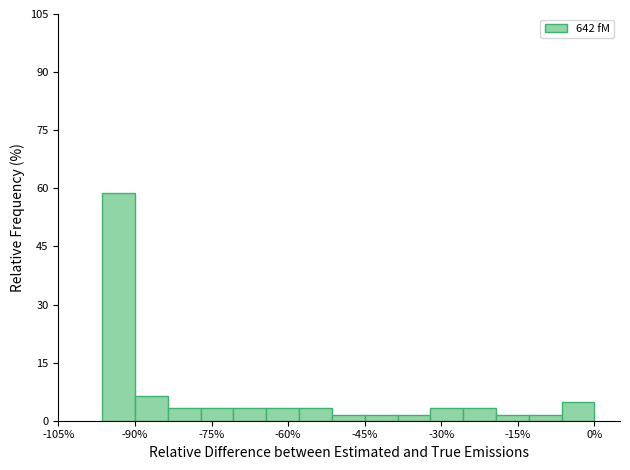

Read against the x-axis, roughly where is the centre of the tallest bar?

-94